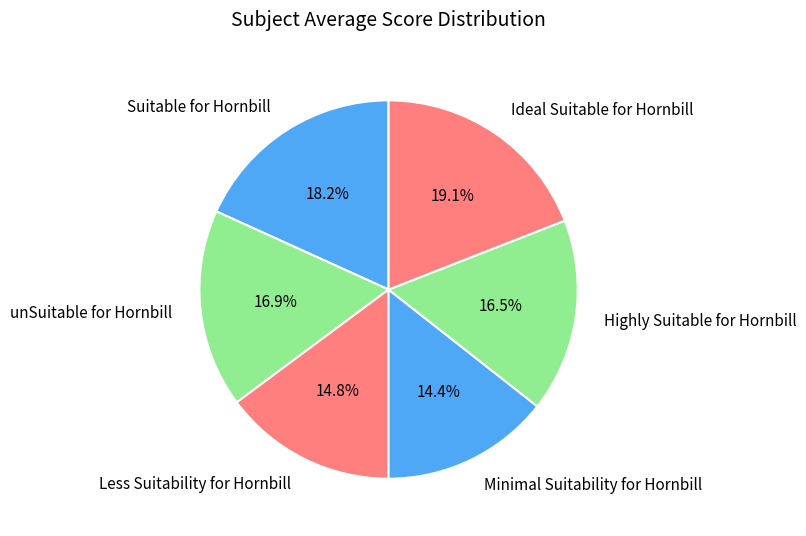

Is there a majority slice in this chart?

No